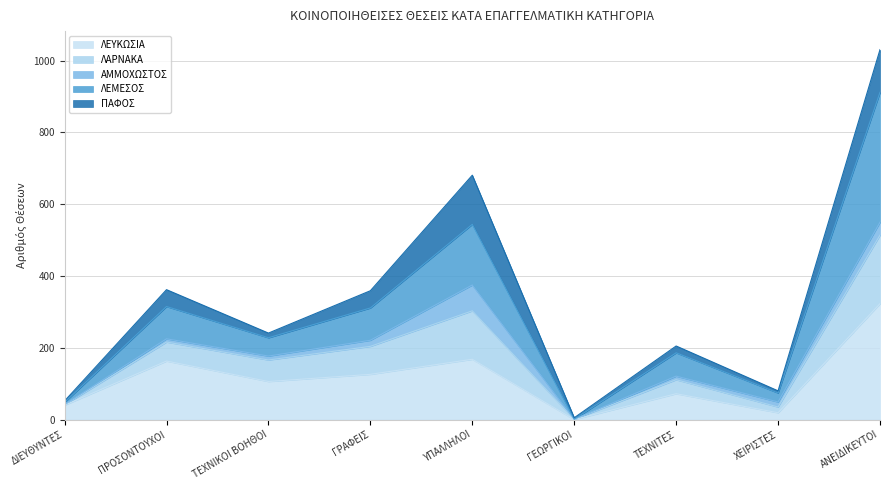

At which category is the sum across all series the highest?

ΑΝΕΙΔΙΚΕΥΤΟΙ